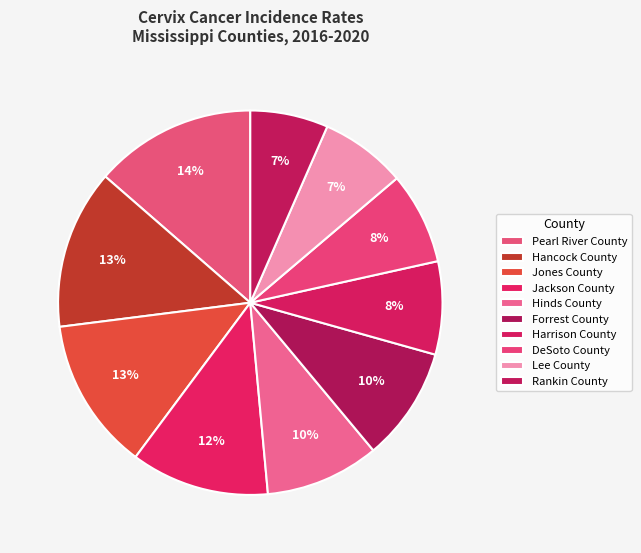

To the nearest percent, what portion does Pearl River County represent?

14%